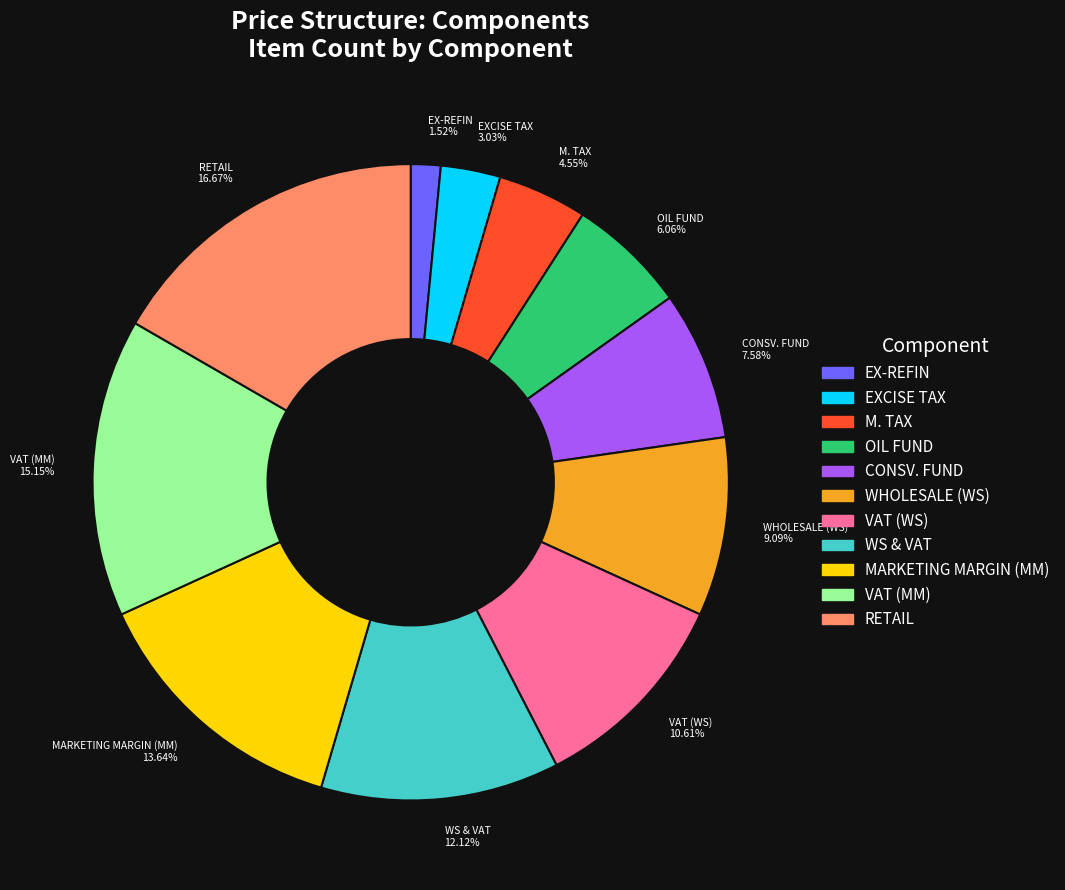

What percentage is the EX-REFIN slice, to the nearest percent?

2%